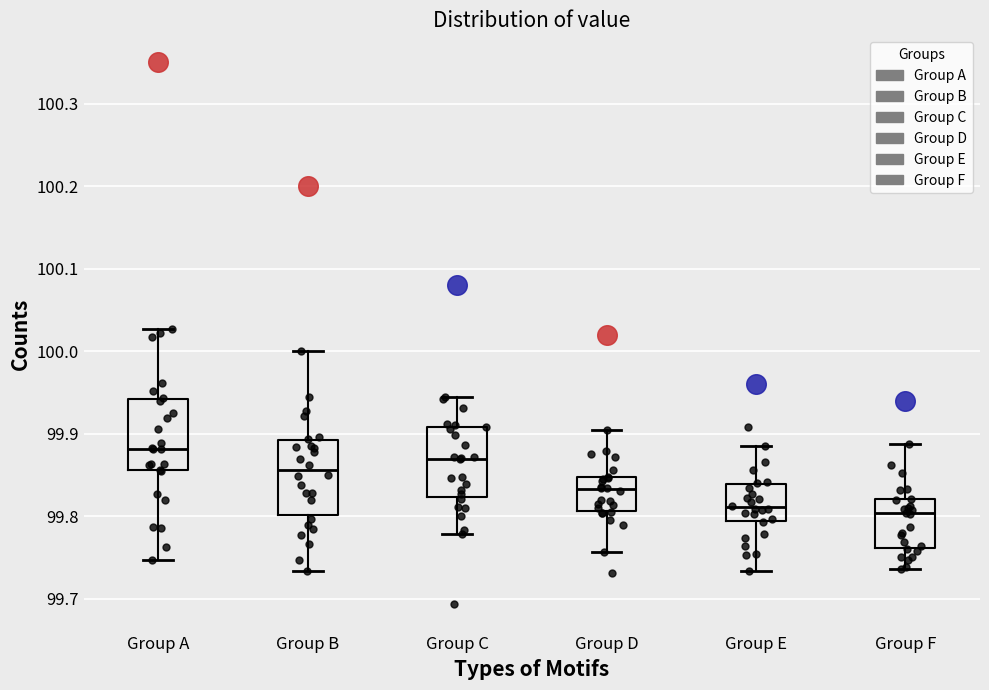

Reading left to right, transcribe this box plot: for each box, give where its median line is, the range the box spans, and where its two whiskers end, as read against the y-axis. The values are not printed on the chart, so give them approximately, as read against the axis.

Group A: median 99.88, box 99.86 to 99.94, whiskers 99.75 to 100.03
Group B: median 99.86, box 99.80 to 99.89, whiskers 99.73 to 100.00
Group C: median 99.87, box 99.82 to 99.91, whiskers 99.78 to 99.94
Group D: median 99.83, box 99.81 to 99.85, whiskers 99.76 to 99.90
Group E: median 99.81, box 99.79 to 99.84, whiskers 99.73 to 99.89
Group F: median 99.80, box 99.76 to 99.82, whiskers 99.74 to 99.89